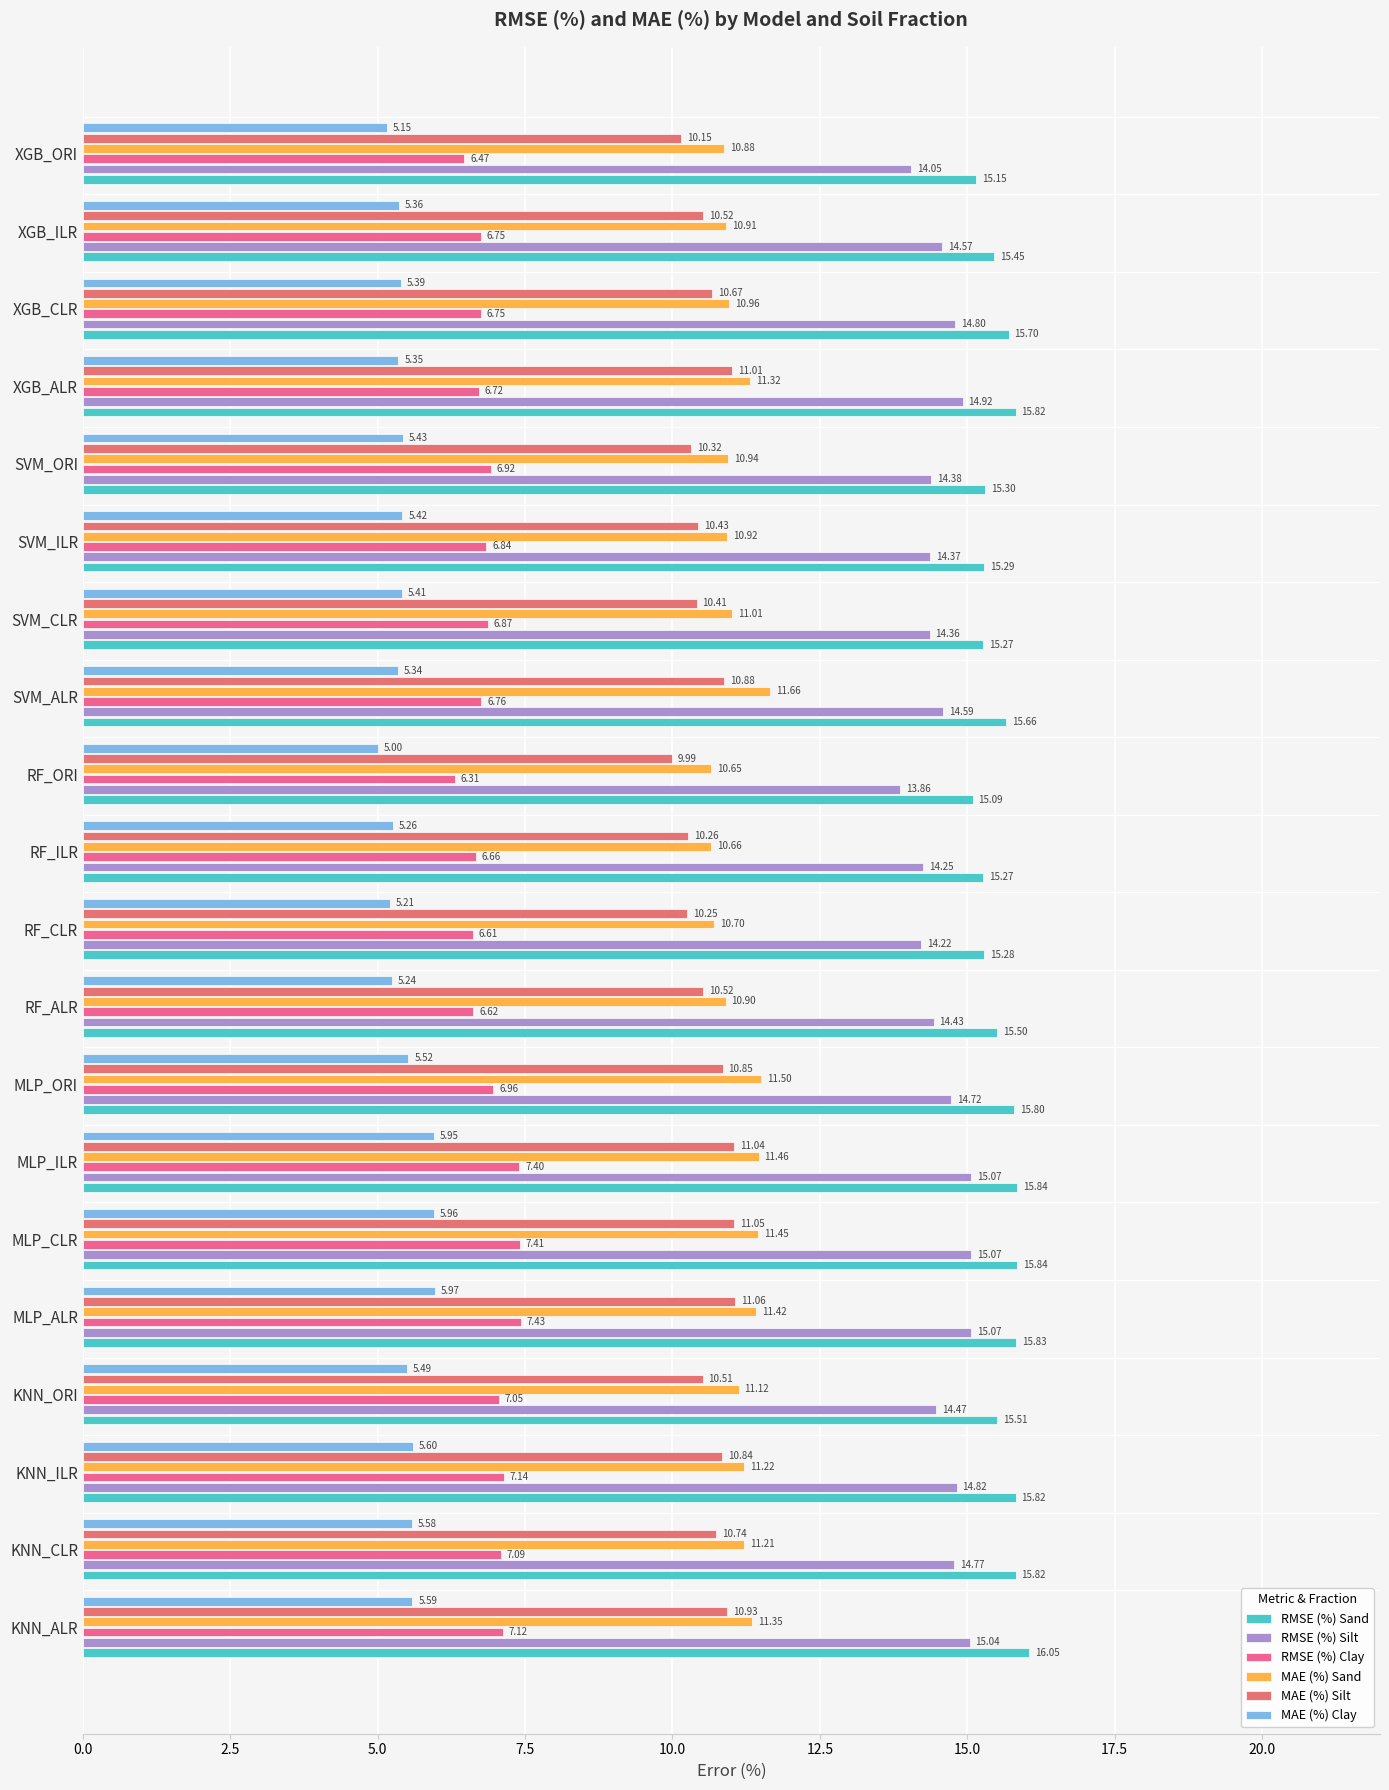

How many values in the MAE (%) Silt series exceed 10?

19